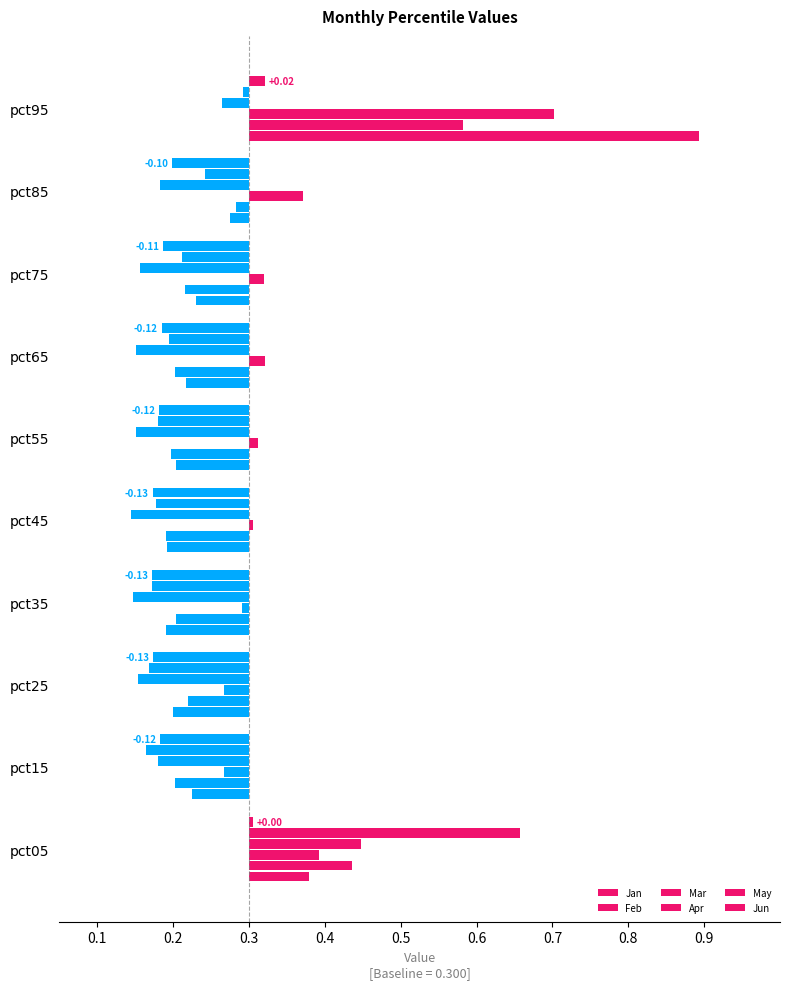

What are all the series names shown in the legend?

Jan, Feb, Mar, Apr, May, Jun